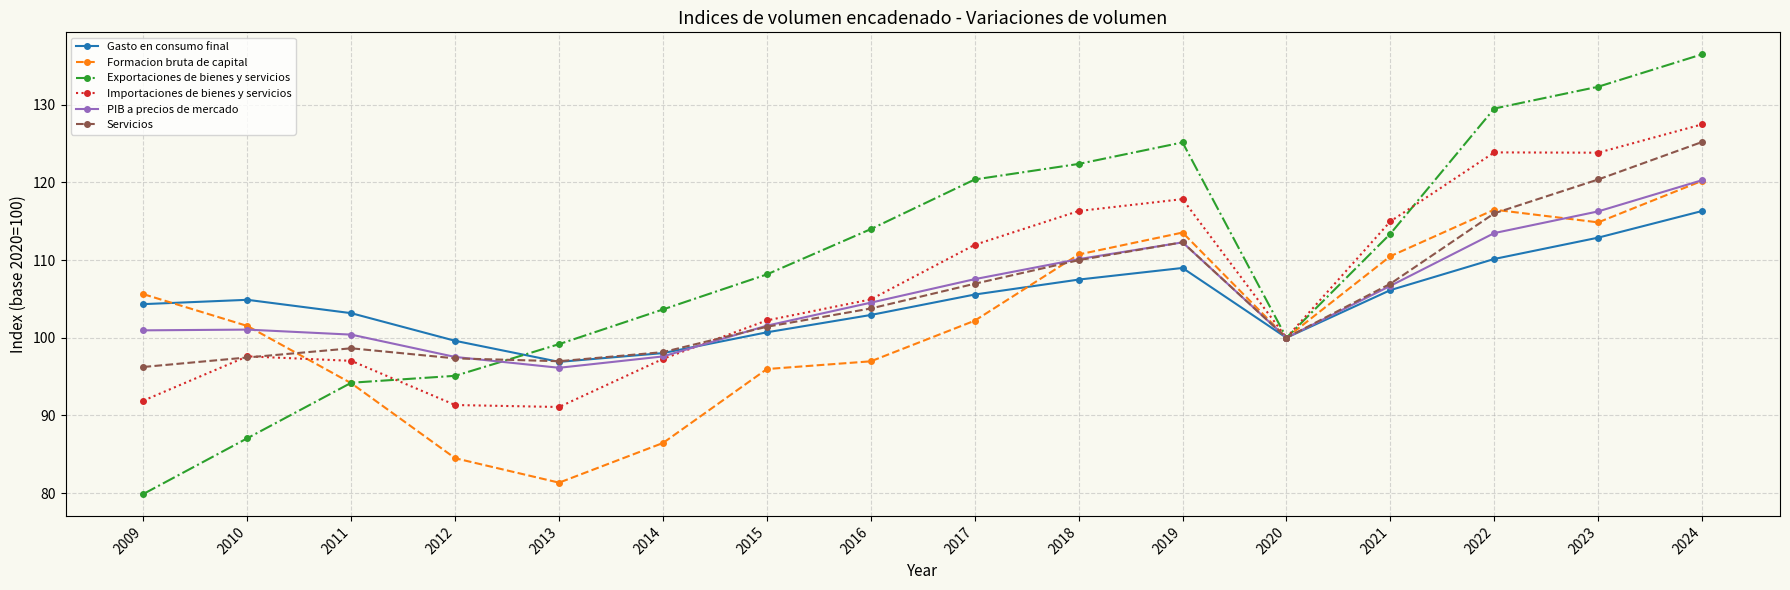

Does the chart have visible grid lines?

Yes